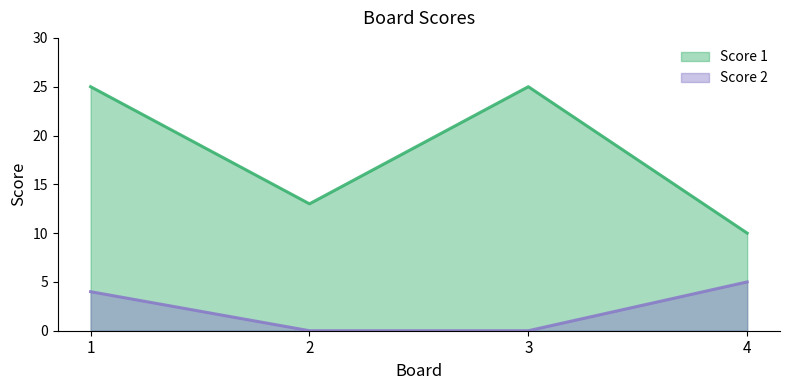

At which label does Score 2 reach its minimum?

2